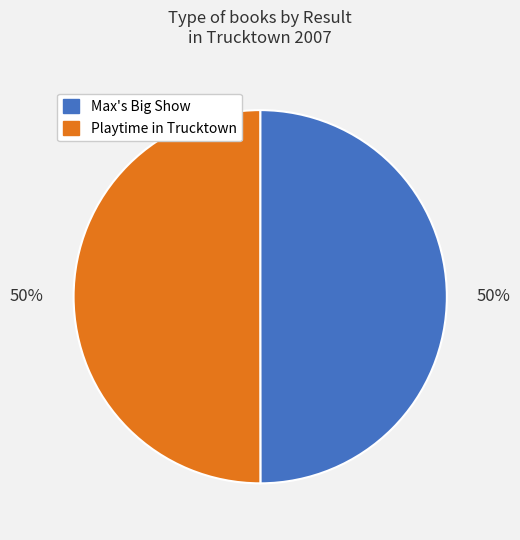

What percentage is the Max's Big Show slice, to the nearest percent?

50%